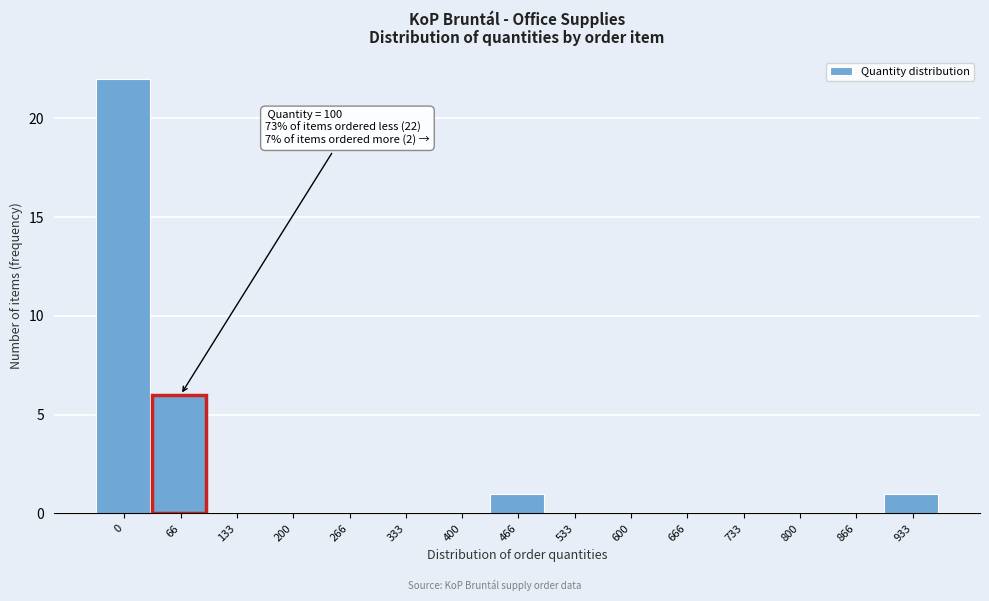

Reading left to right, what are all the values shown in this chart?

0=22	66=6	133=0	200=0	266=0	333=0	400=0	466=1	533=0	600=0	666=0	733=0	800=0	866=0	933=1